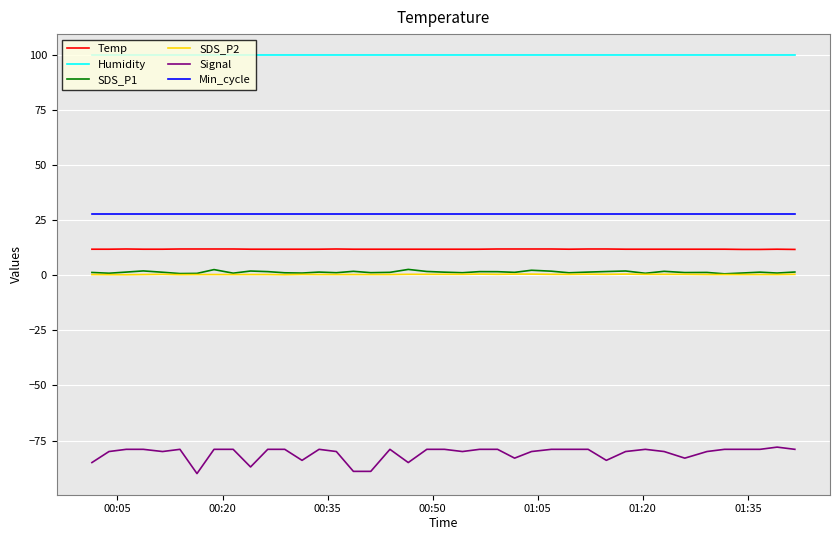

True or false: Humidity and Min_cycle intersect in this chart.

False